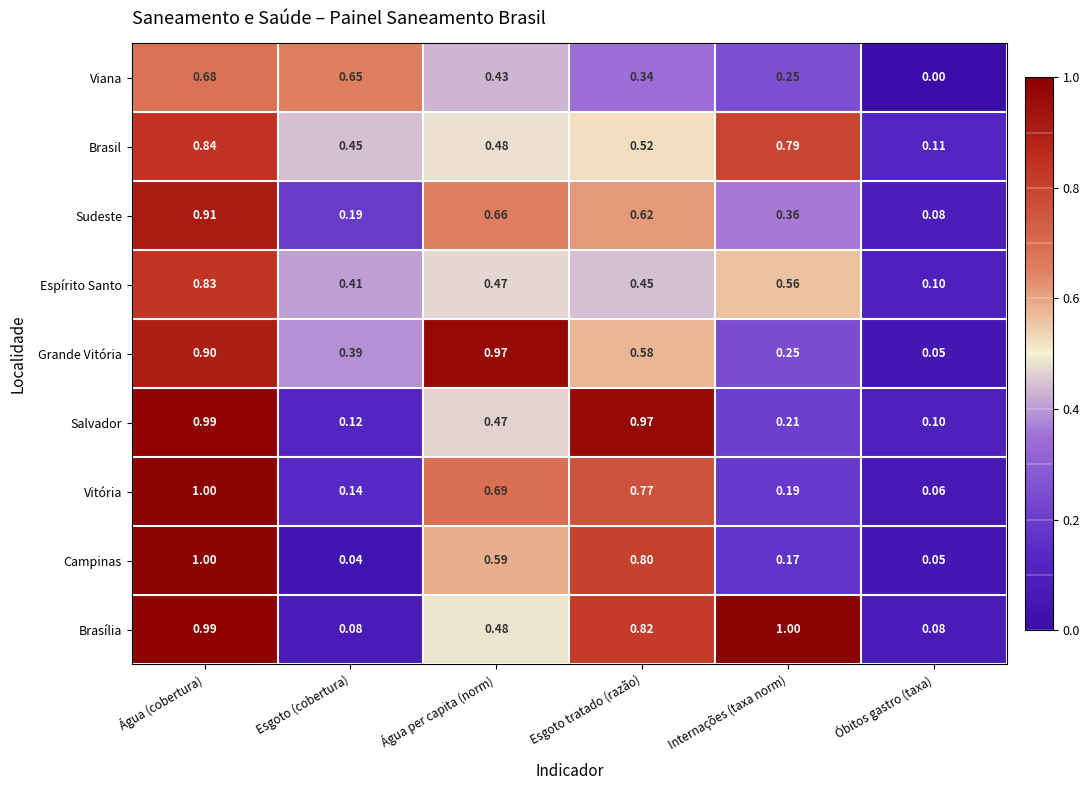

Count the number of categories in the chart.

6